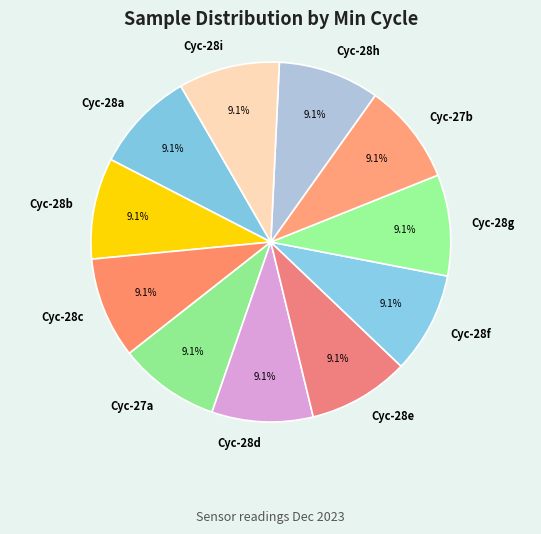

How much of the chart is everything except Cyc-28a?

90.9%